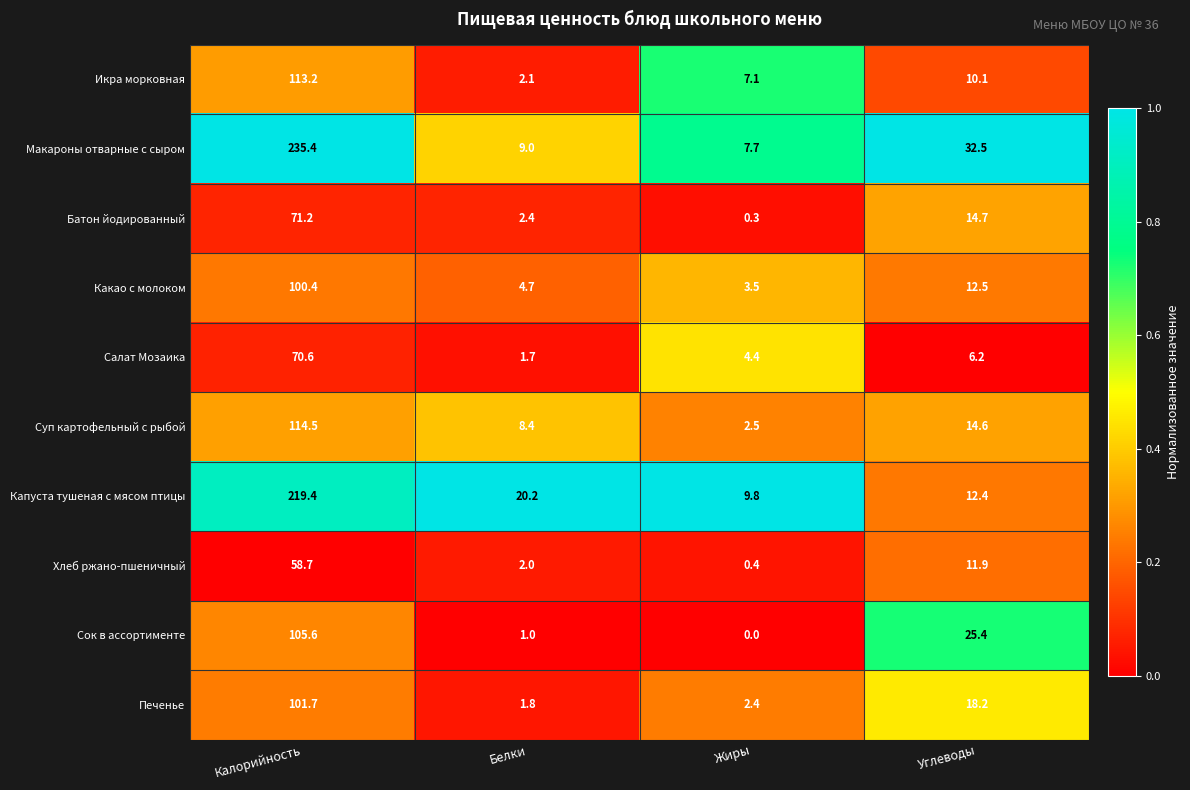

What is the sum of the Печенье values at Жиры and Калорийность?

104.1